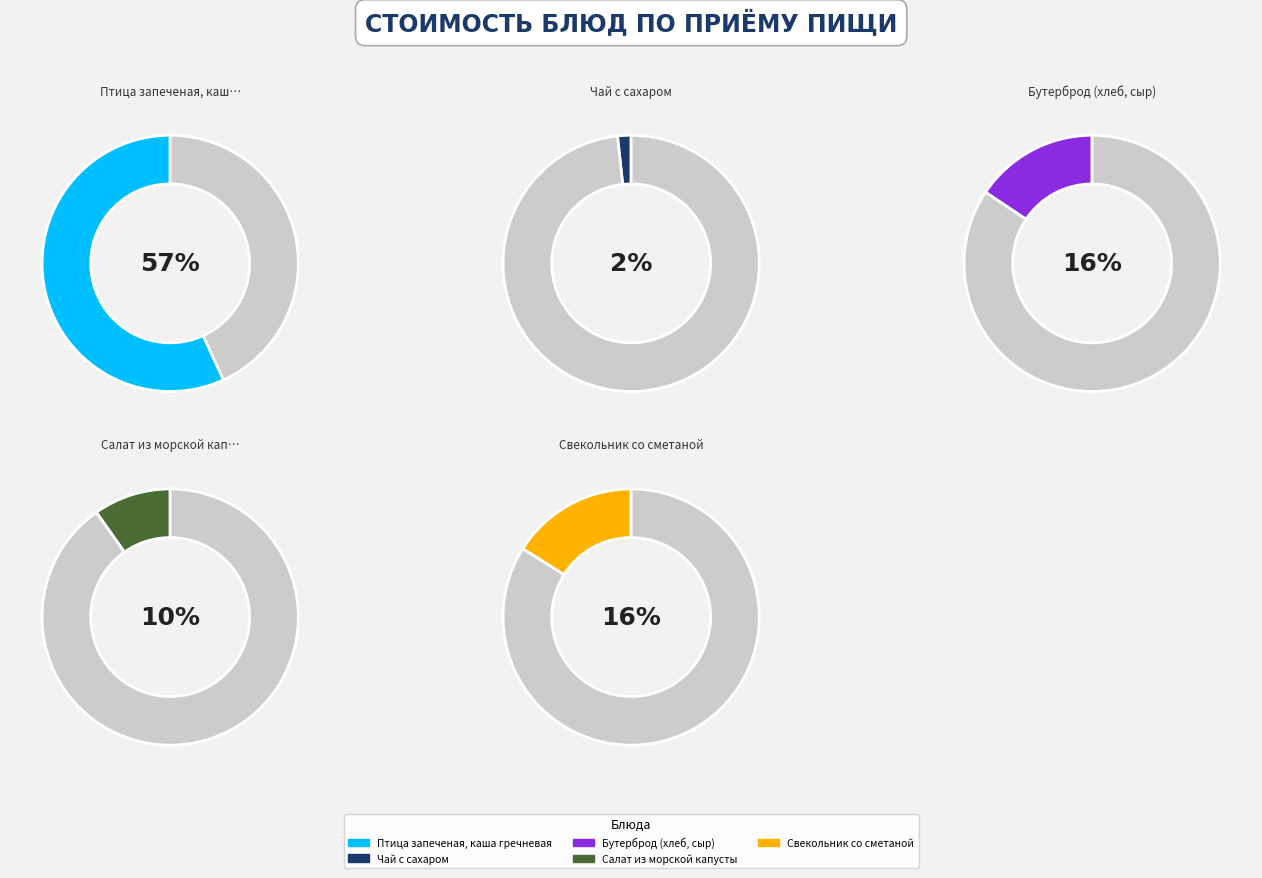

How many segments does this pie chart have?

10